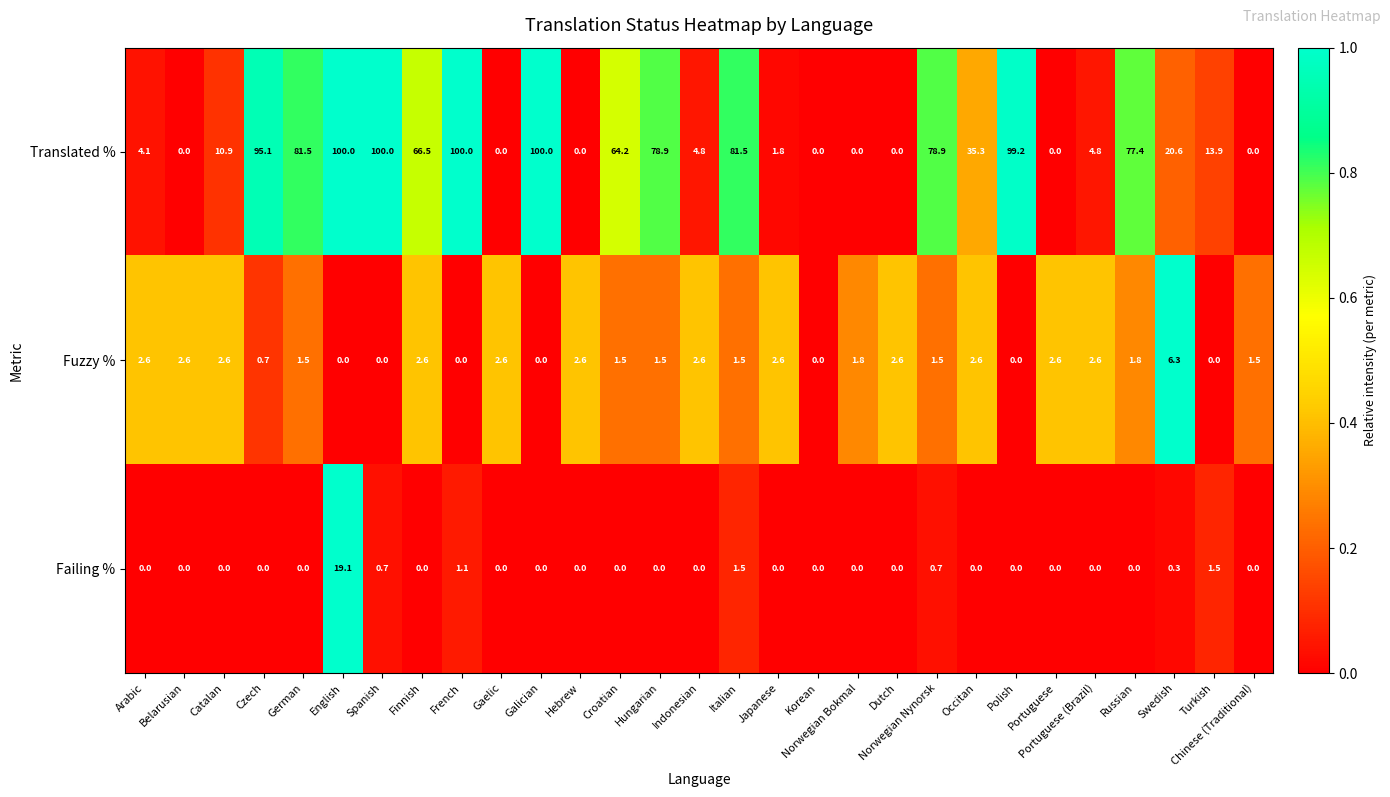

The value of Fuzzy % at Turkish is 0.0. True or false?

True